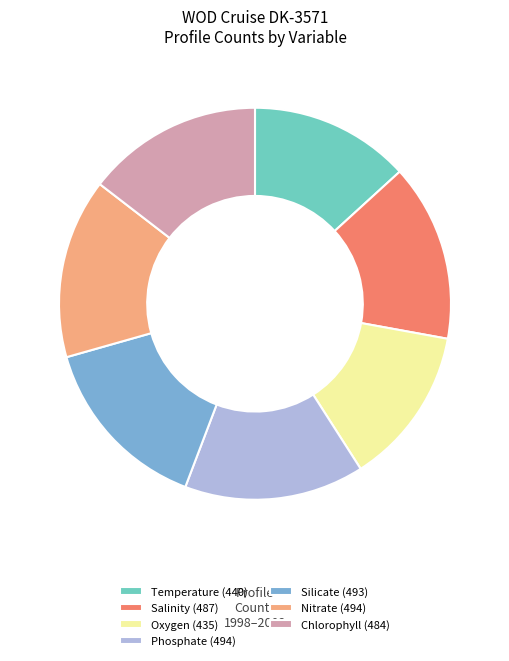

Combined, do Chlorophyll and Phosphate account for over 50%?

No